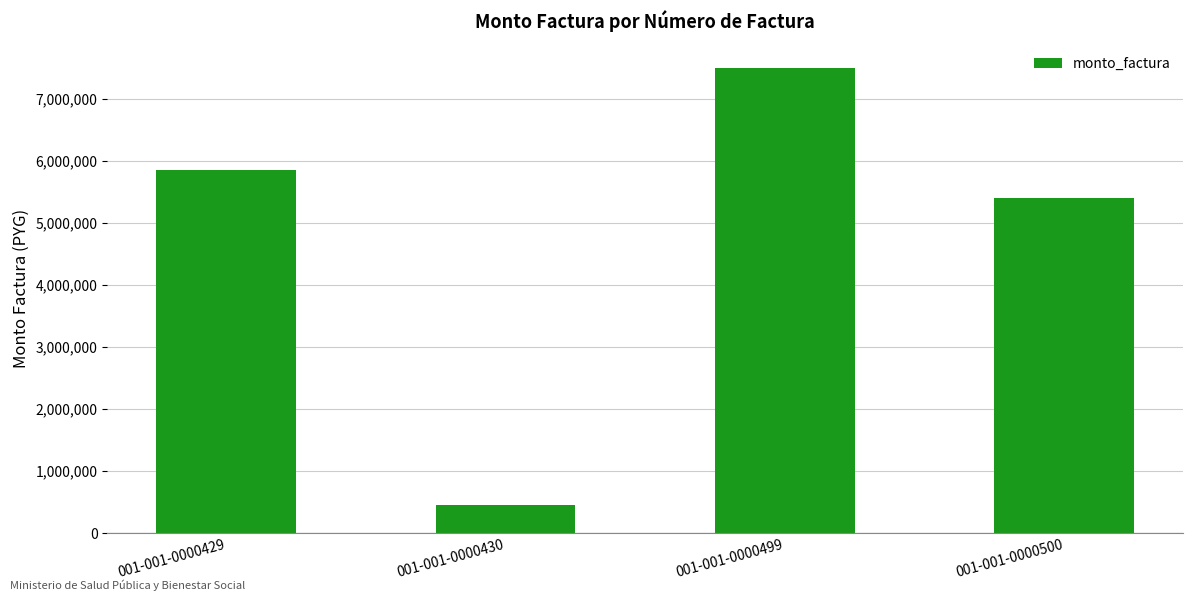

What is the value of the 1st bar from the left?

5850000